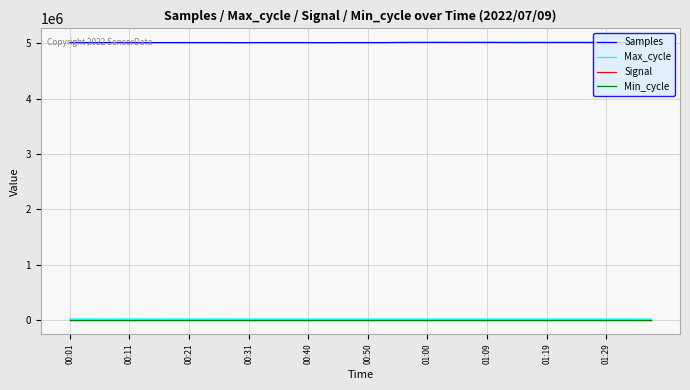

Which series has the largest total across all categories?

Samples